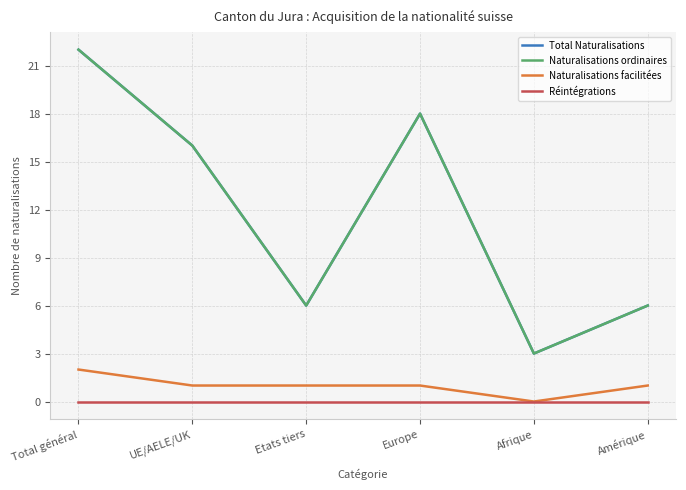

Does the chart have visible grid lines?

Yes